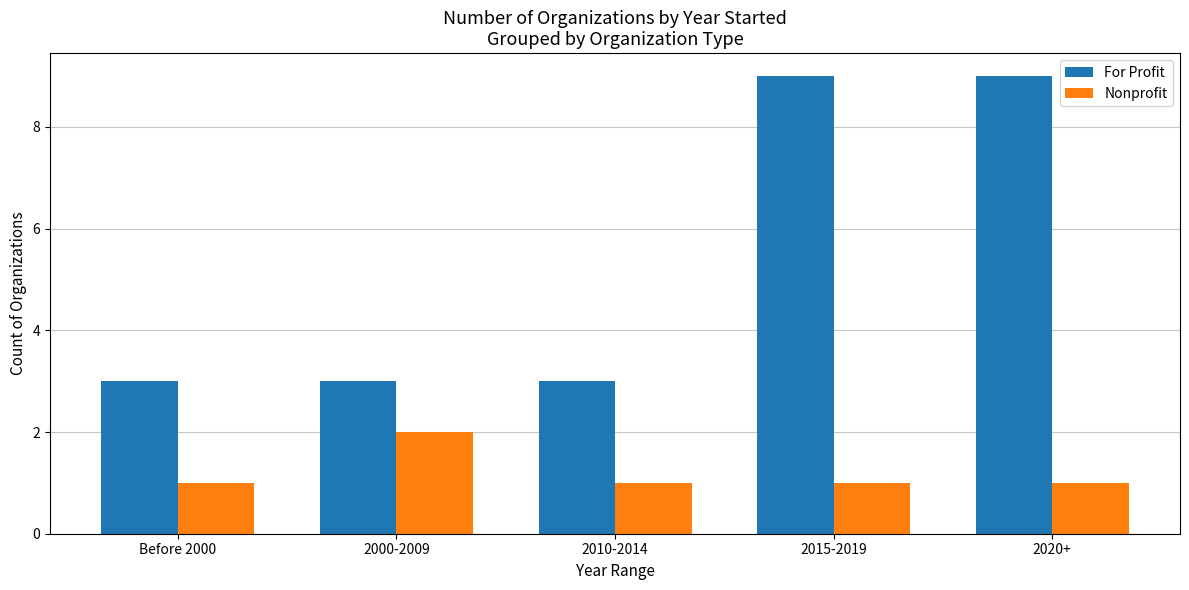

What is the difference between the highest and lowest values at 2015-2019?

8